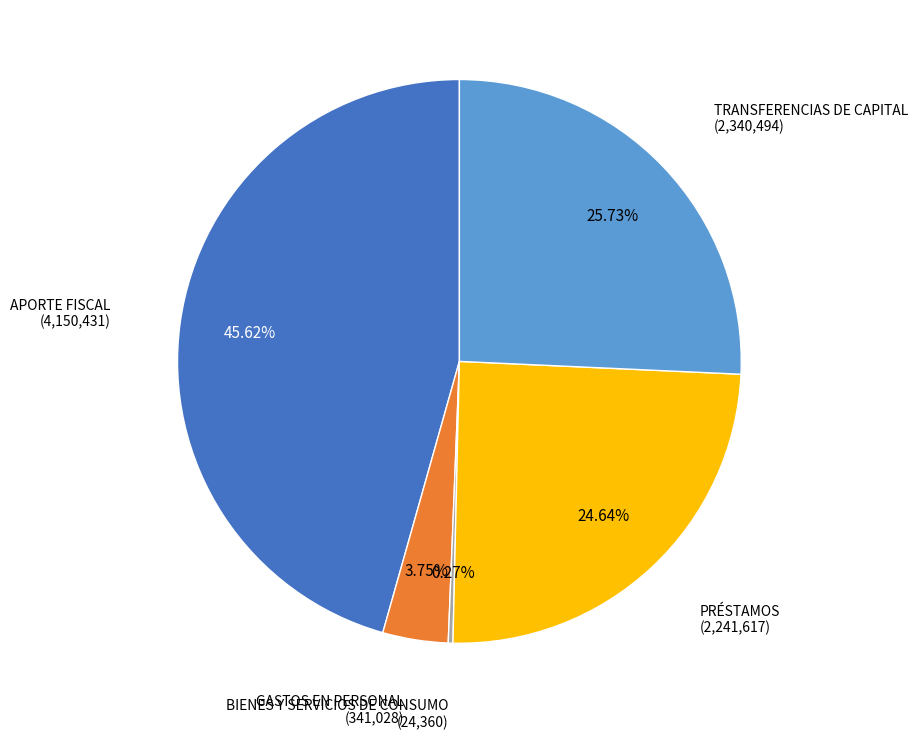

Is there a majority slice in this chart?

No